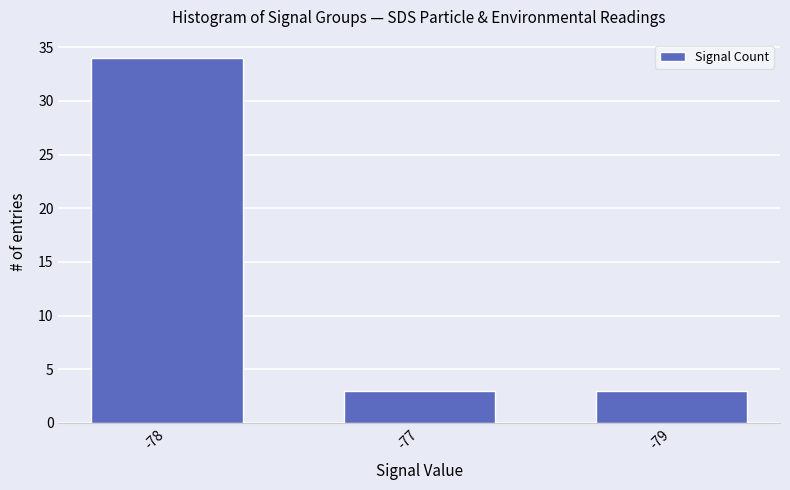

Is it true that the value at -78 is 57?

False